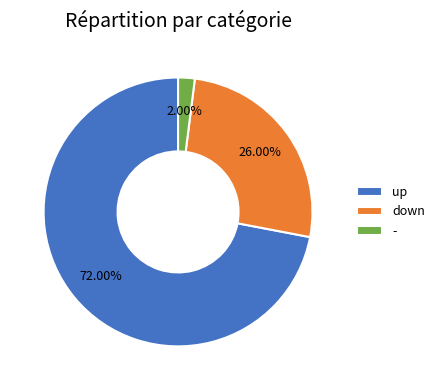

Is it true that up is 80% of the pie?

False